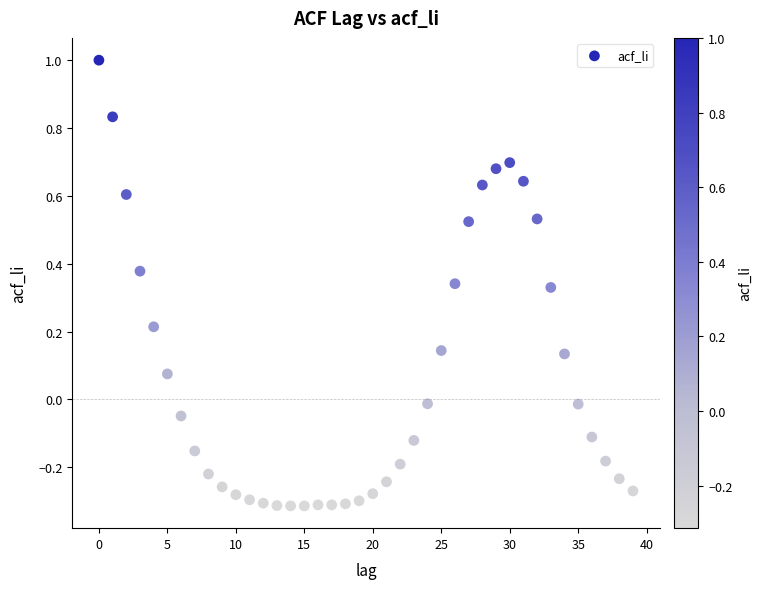

What is the range of Y values (max minus min)?

1.3